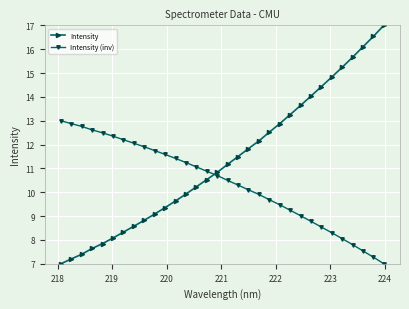

What is the maximum value for Intensity?

17.0